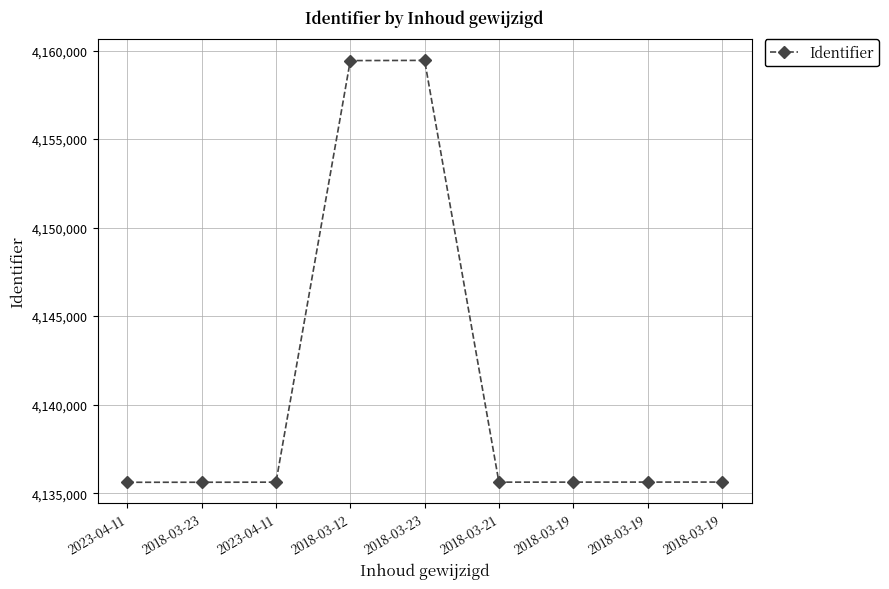

At which label is the value closest to 4147530?

2018-03-12